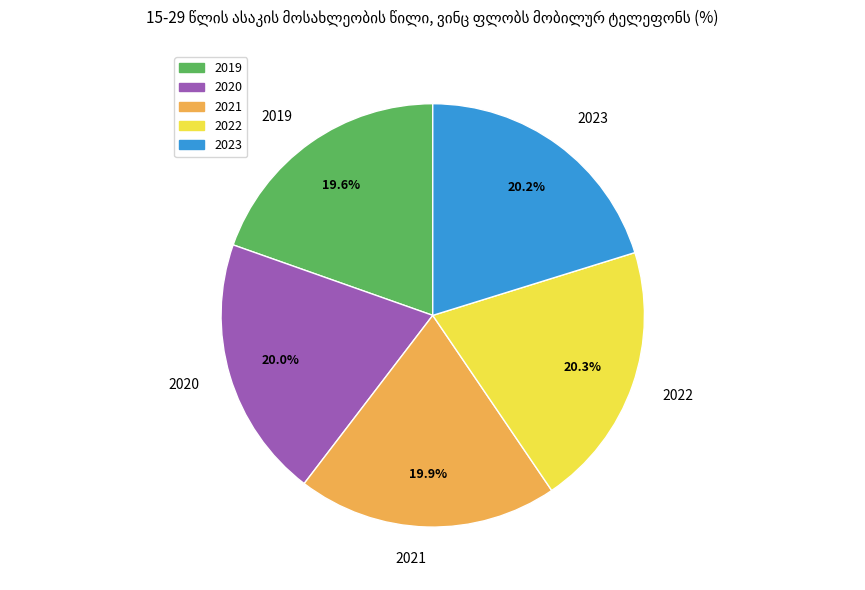

Combined, do 2022 and 2021 account for over 50%?

No